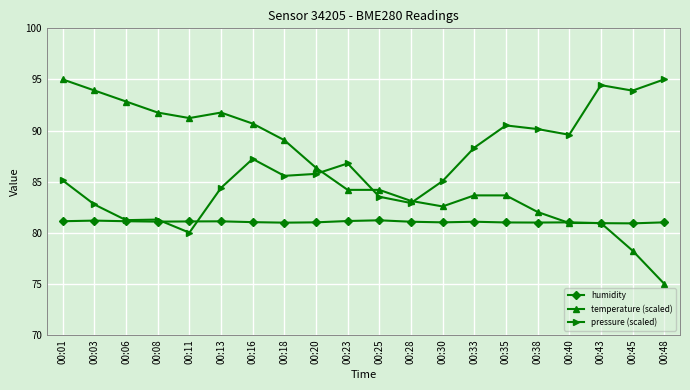

Which series has the widest spread of values?

temperature (scaled)